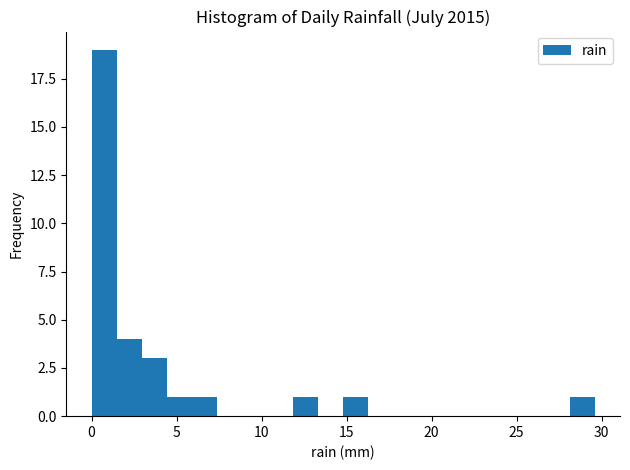

Around what value on the x-axis is the tallest bar? Give the approximate position of its centre, as read against the axis.

0.5